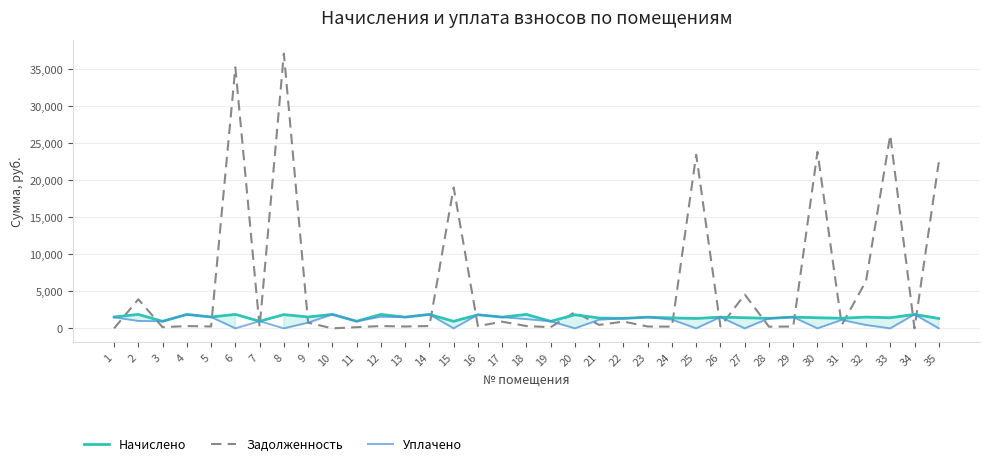

The value of Уплачено at 15 is -1317.3. True or false?

False